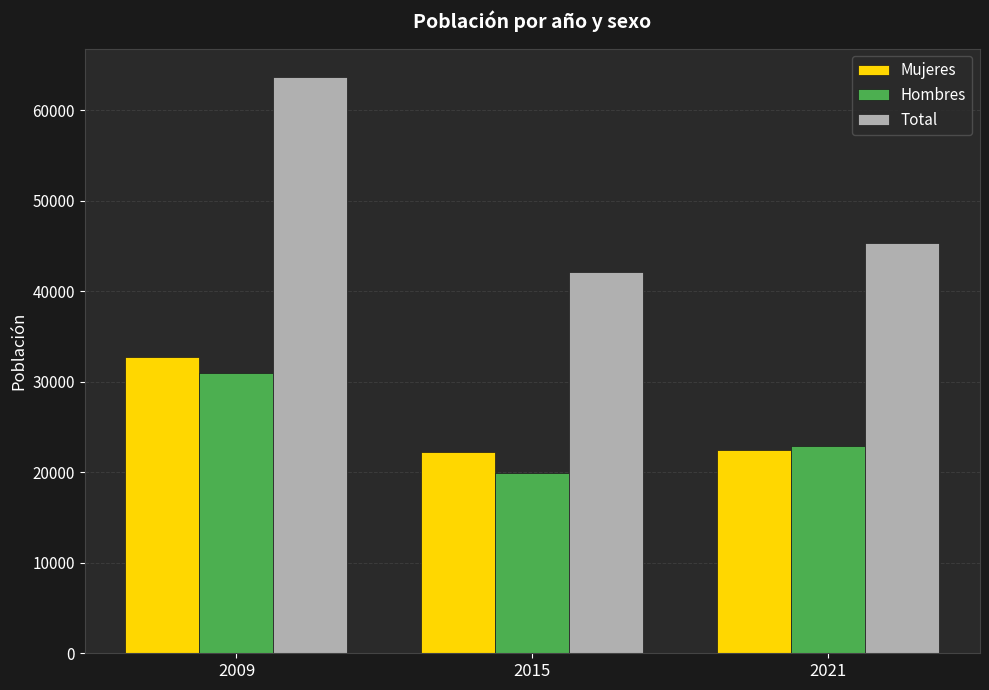

Which label corresponds to the smallest value in the chart?

2015